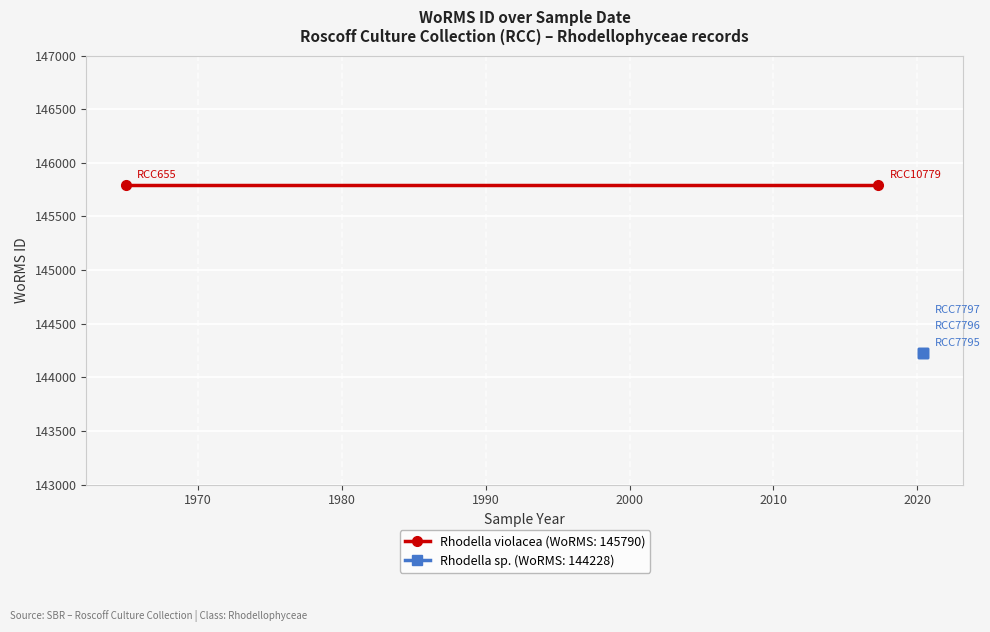

What is the change in value from 19-04-2017 to 01-06-2020?

-1562